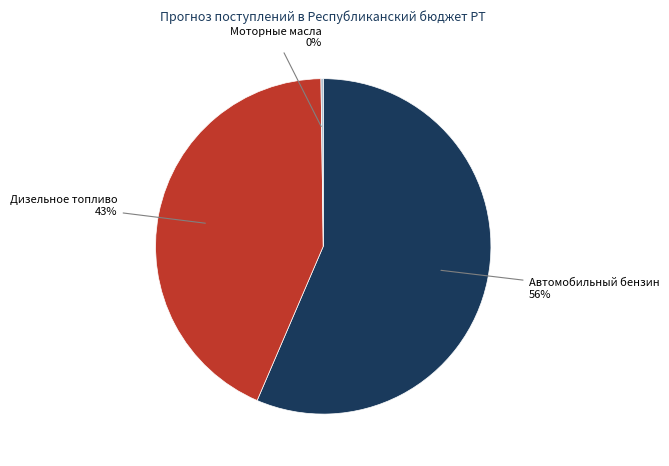

Does any single category account for the majority?

Yes